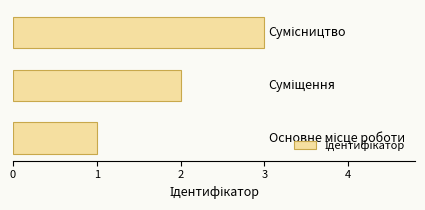

What is the maximum value shown in the chart?

3